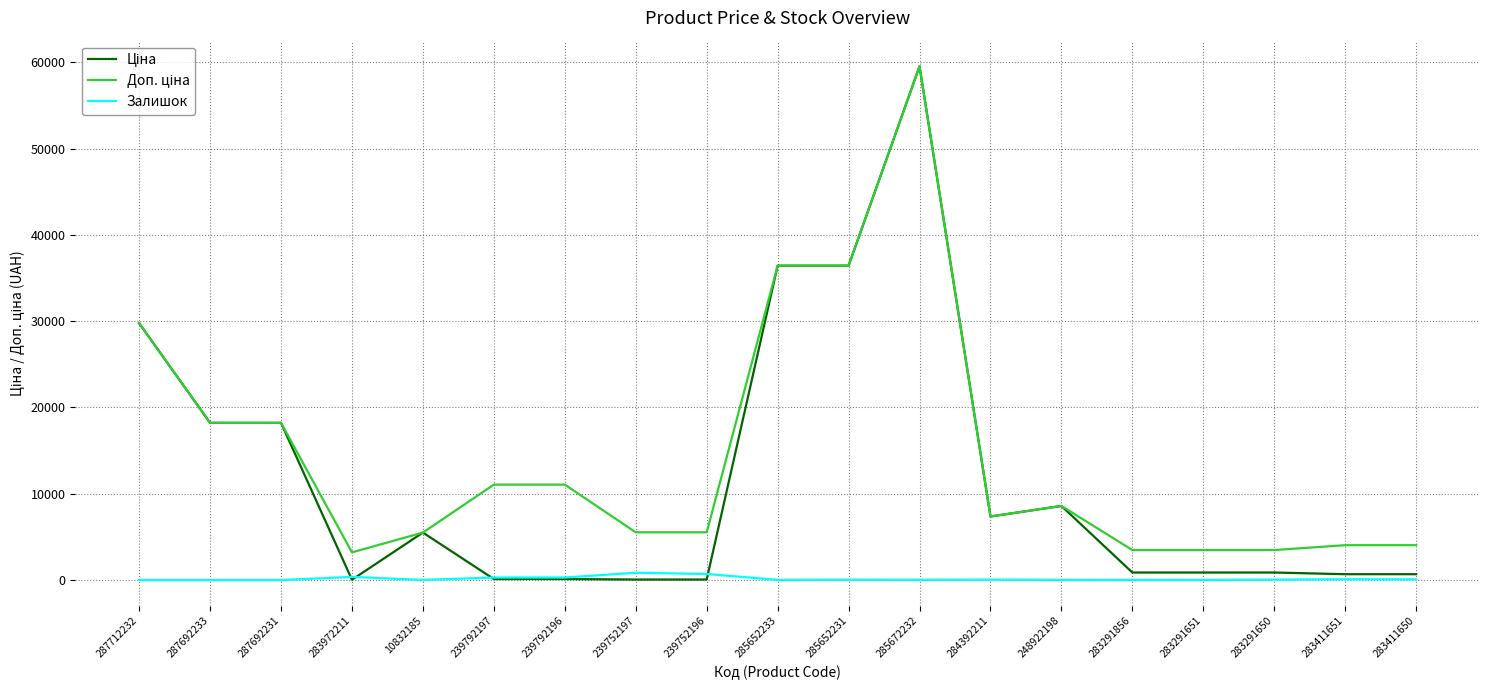

True or false: Доп. ціна and Ціна intersect in this chart.

False